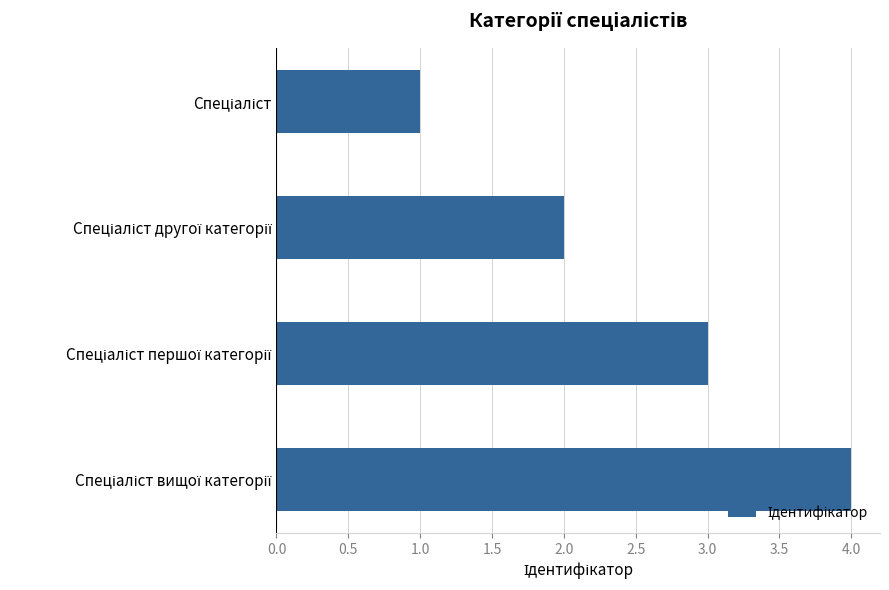

What is the maximum value shown in the chart?

4